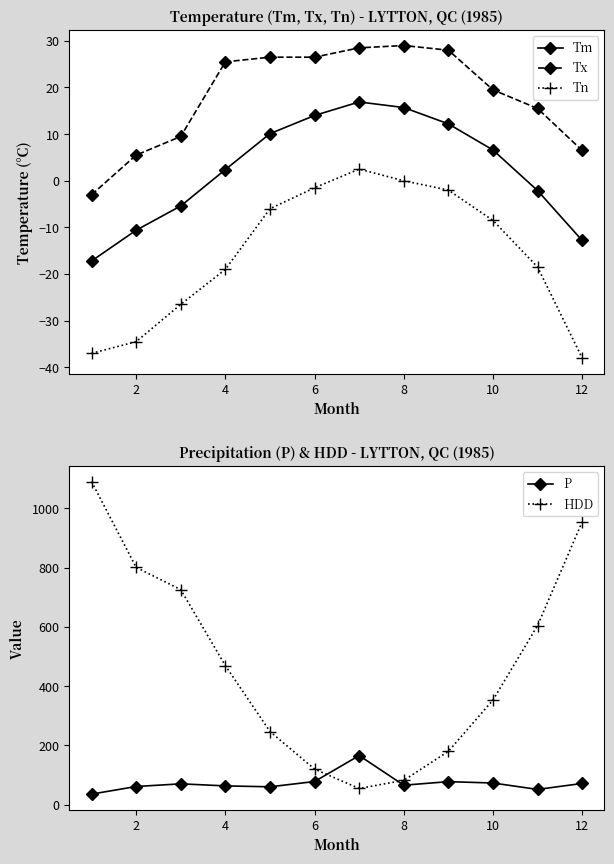

True or false: Tx and Tm intersect in this chart.

False